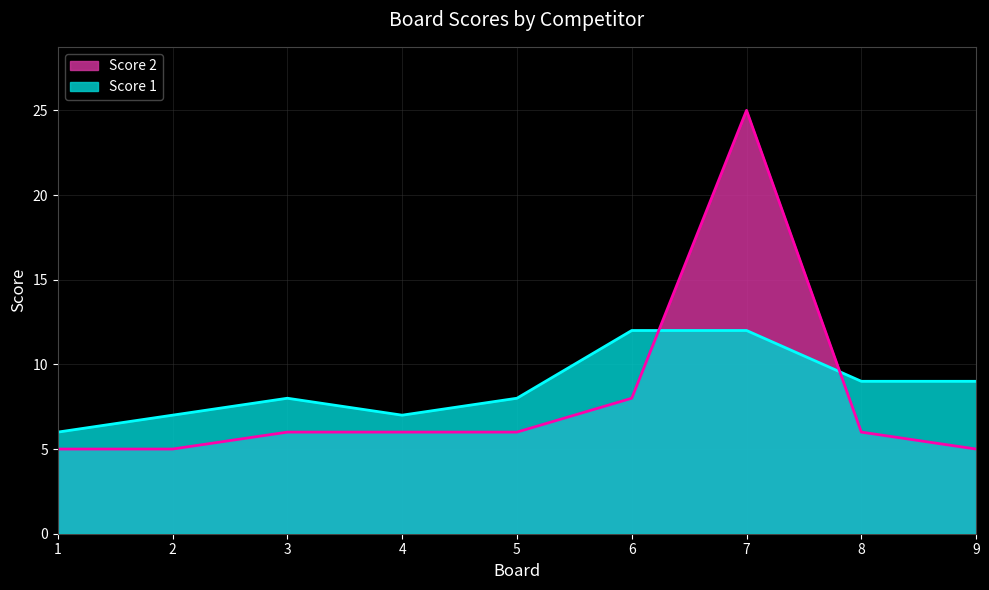

The Score 2 series shows 5 at 1. True or false?

True